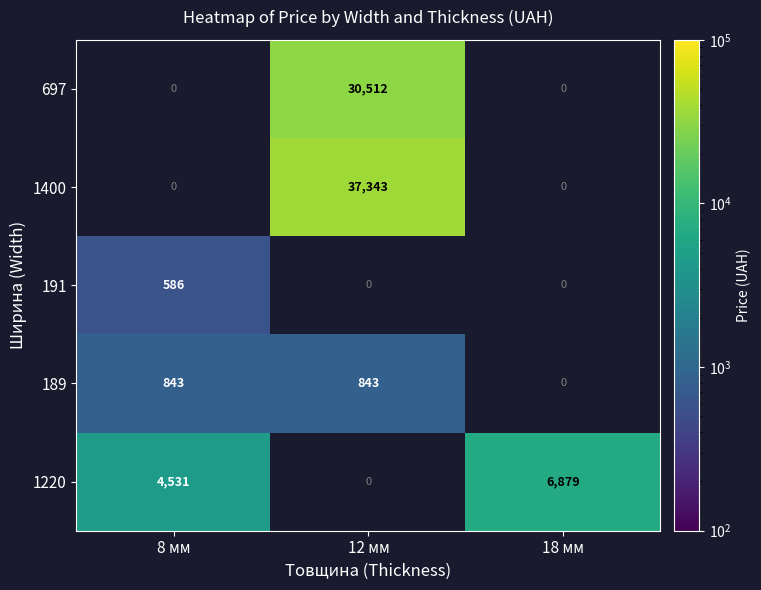

Is it true that 191 equals 586 at 8 мм?

True